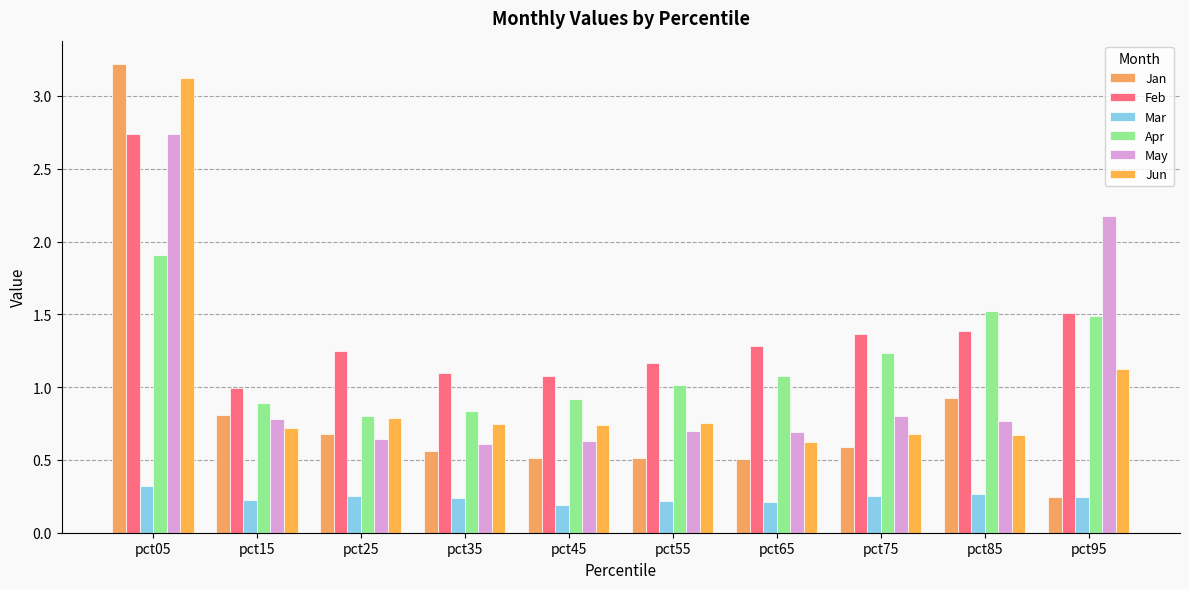

Reading left to right, transcribe all the data shown in this chart.

Jan: pct05=3.2	pct15=0.8	pct25=0.7	pct35=0.6	pct45=0.5	pct55=0.5	pct65=0.5	pct75=0.6	pct85=0.9	pct95=0.2
Feb: pct05=2.7	pct15=1.0	pct25=1.2	pct35=1.1	pct45=1.1	pct55=1.2	pct65=1.3	pct75=1.4	pct85=1.4	pct95=1.5
Mar: pct05=0.3	pct15=0.2	pct25=0.3	pct35=0.2	pct45=0.2	pct55=0.2	pct65=0.2	pct75=0.3	pct85=0.3	pct95=0.2
Apr: pct05=1.9	pct15=0.9	pct25=0.8	pct35=0.8	pct45=0.9	pct55=1.0	pct65=1.1	pct75=1.2	pct85=1.5	pct95=1.5
May: pct05=2.7	pct15=0.8	pct25=0.6	pct35=0.6	pct45=0.6	pct55=0.7	pct65=0.7	pct75=0.8	pct85=0.8	pct95=2.2
Jun: pct05=3.1	pct15=0.7	pct25=0.8	pct35=0.7	pct45=0.7	pct55=0.8	pct65=0.6	pct75=0.7	pct85=0.7	pct95=1.1